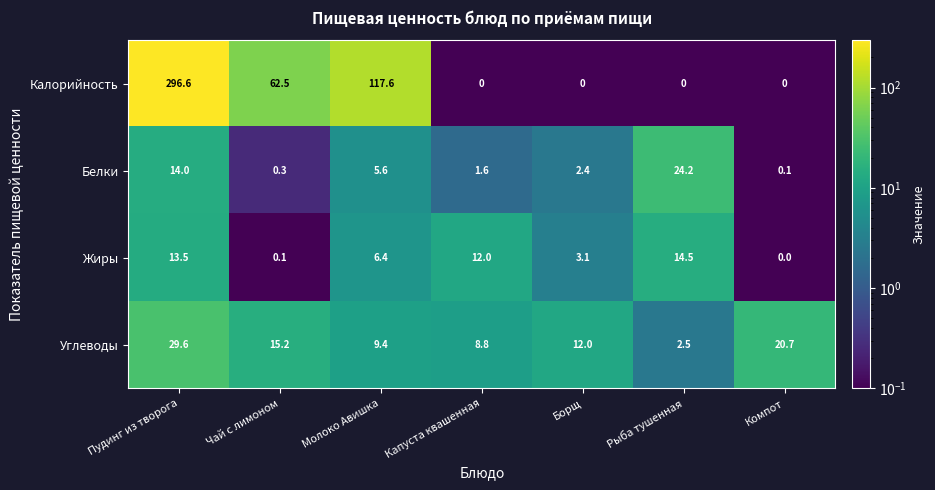

How many positive values does the Калорийность series have?

3